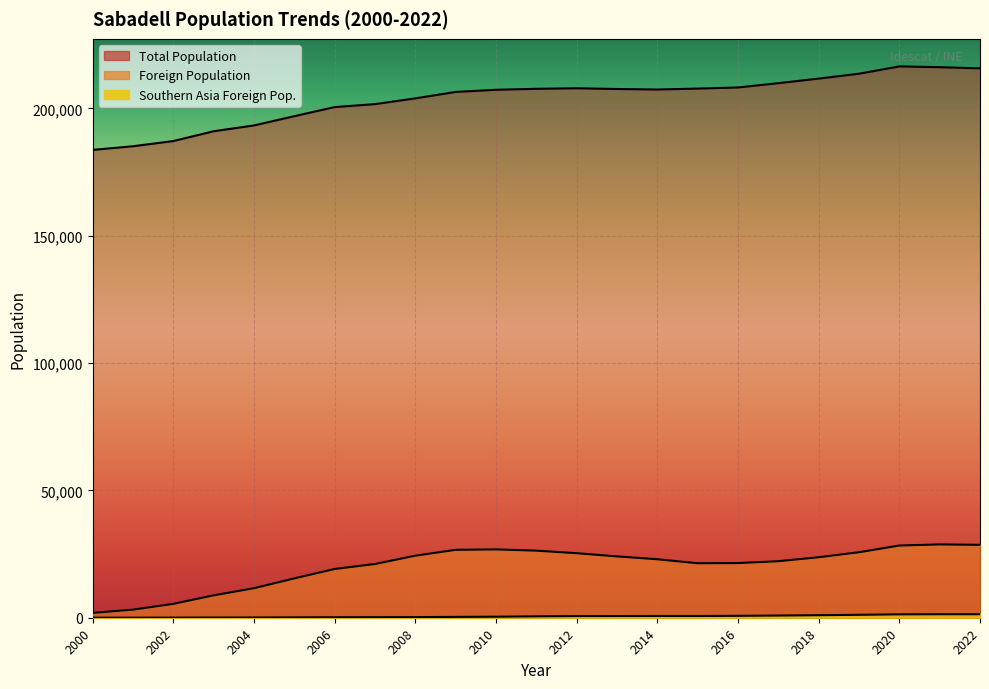

True or false: Southern Asia Foreign Pop. and Total Population (thousands) cross at least once.

False